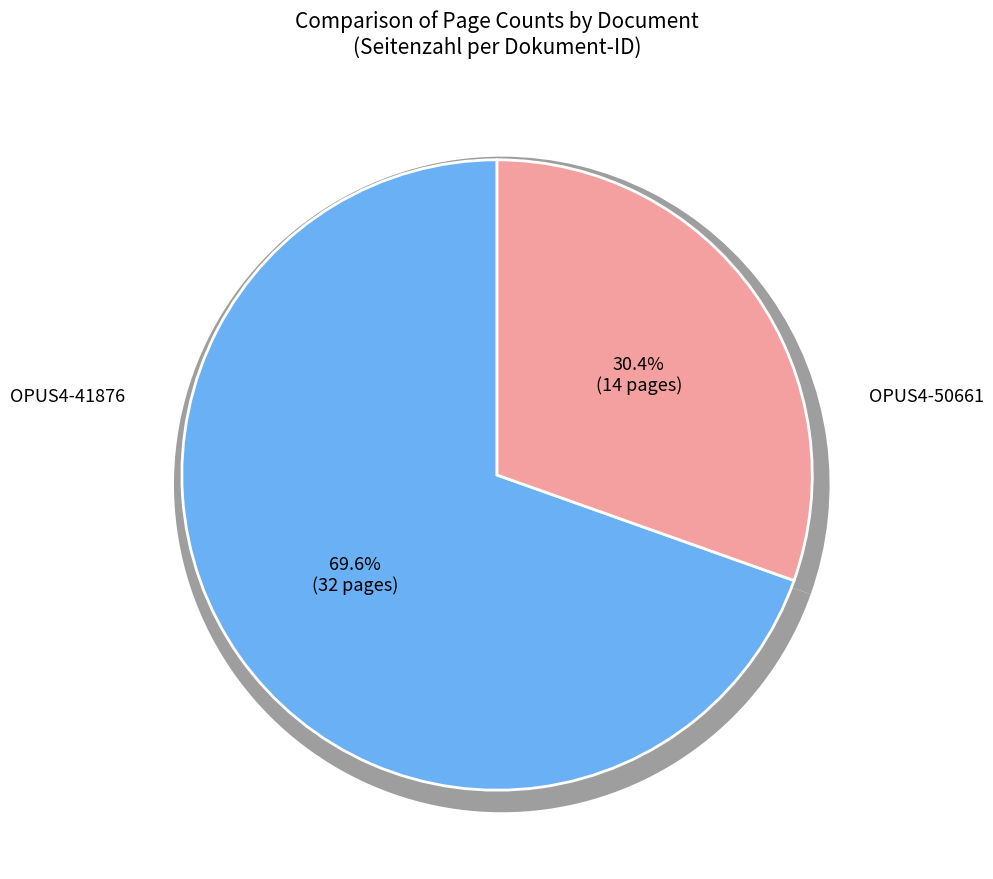

True or false: OPUS4-41876 accounts for 18% of the total.

False